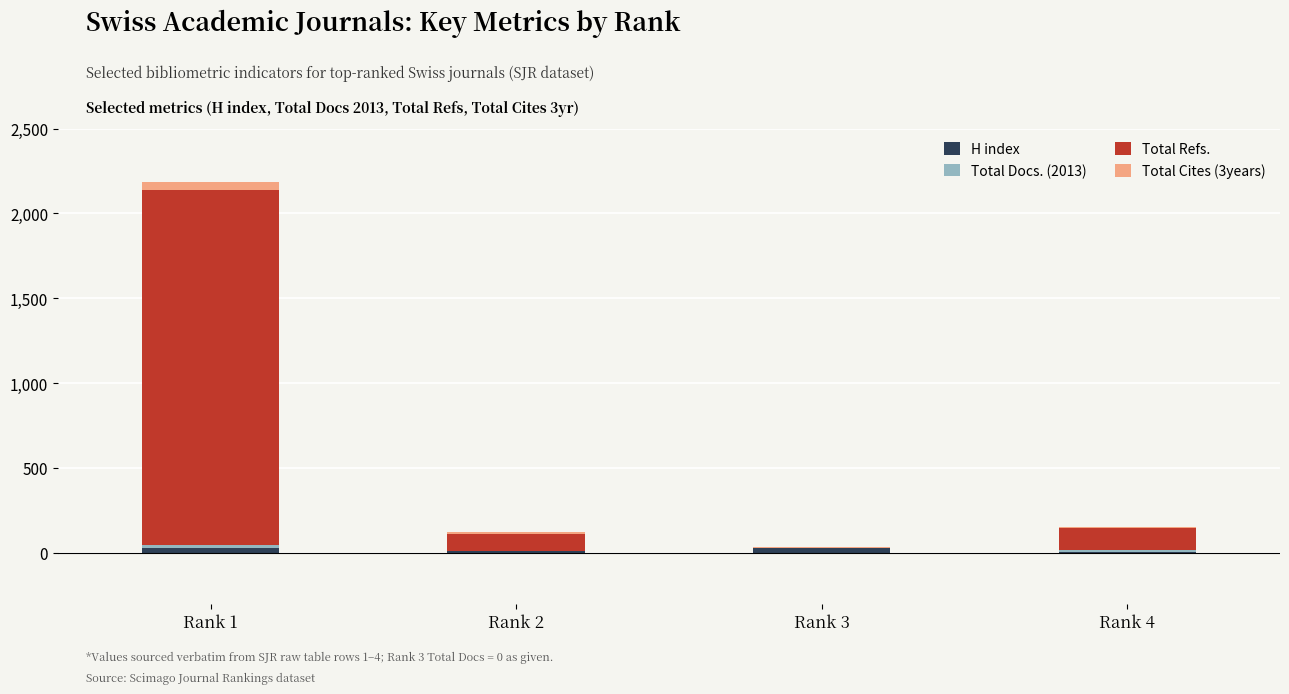

What is the sum of all H index values?

71